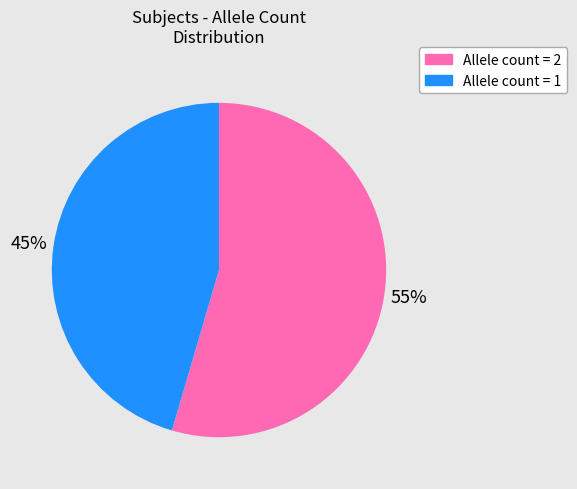

Does any single category account for the majority?

Yes